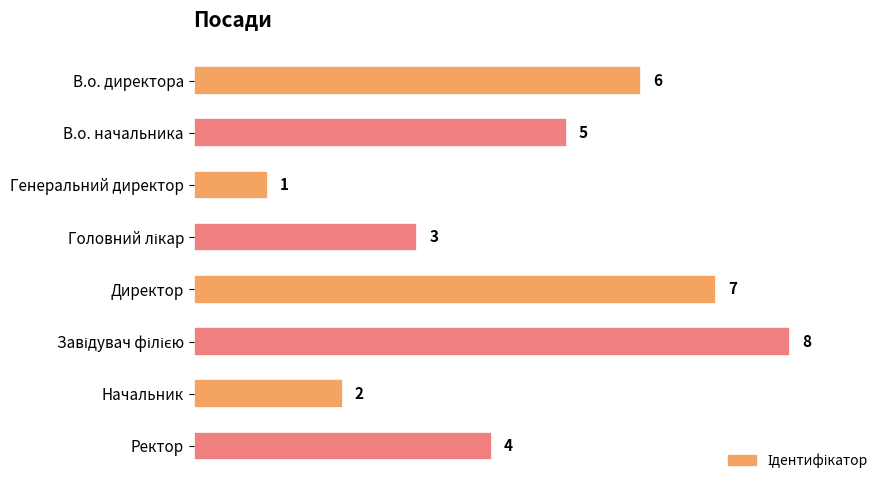

Reading top to bottom, extract all data points from this chart.

6	5	1	3	7	8	2	4